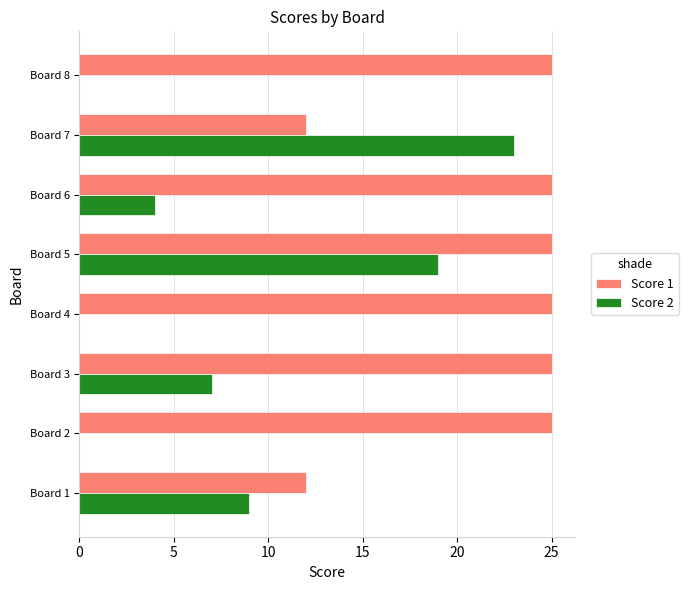

What is the greatest value displayed?

25